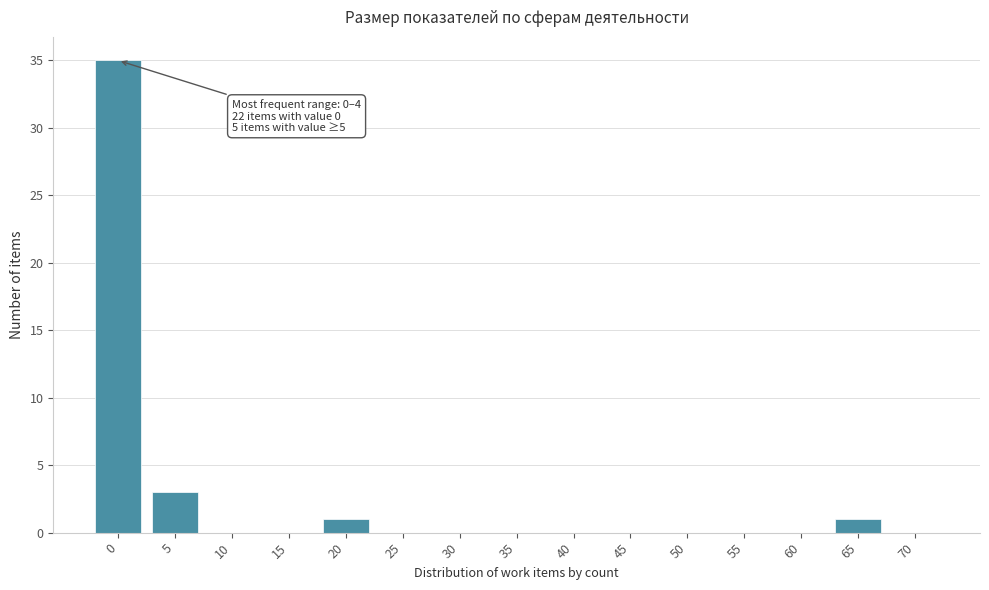

Reading right to left, transcribe all the data shown in this chart.

70=0	65=1	60=0	55=0	50=0	45=0	40=0	35=0	30=0	25=0	20=1	15=0	10=0	5=3	0=35